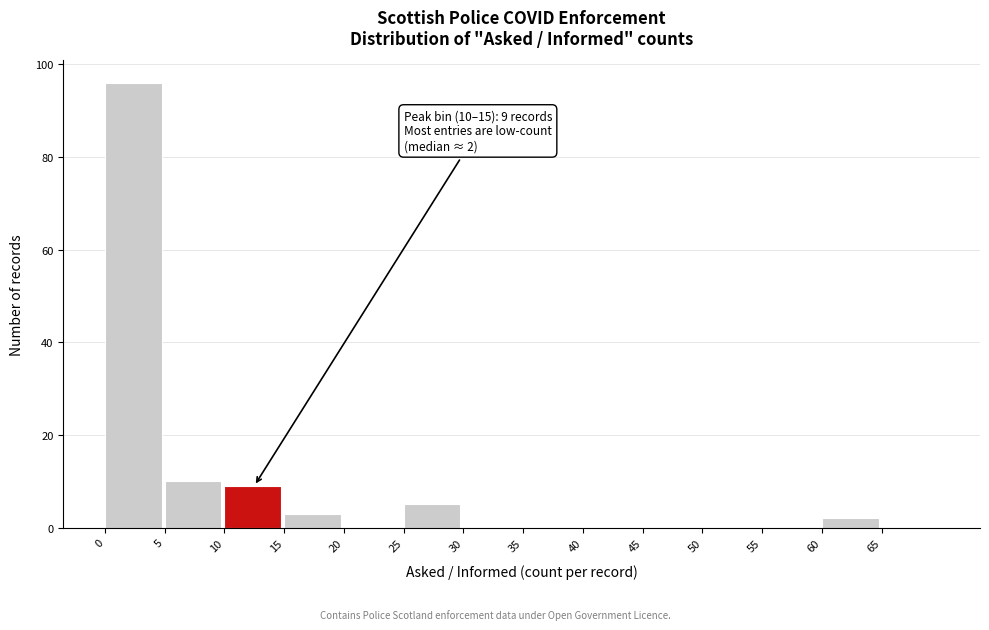

Which range on the x-axis has the tallest bar?

0 to 5